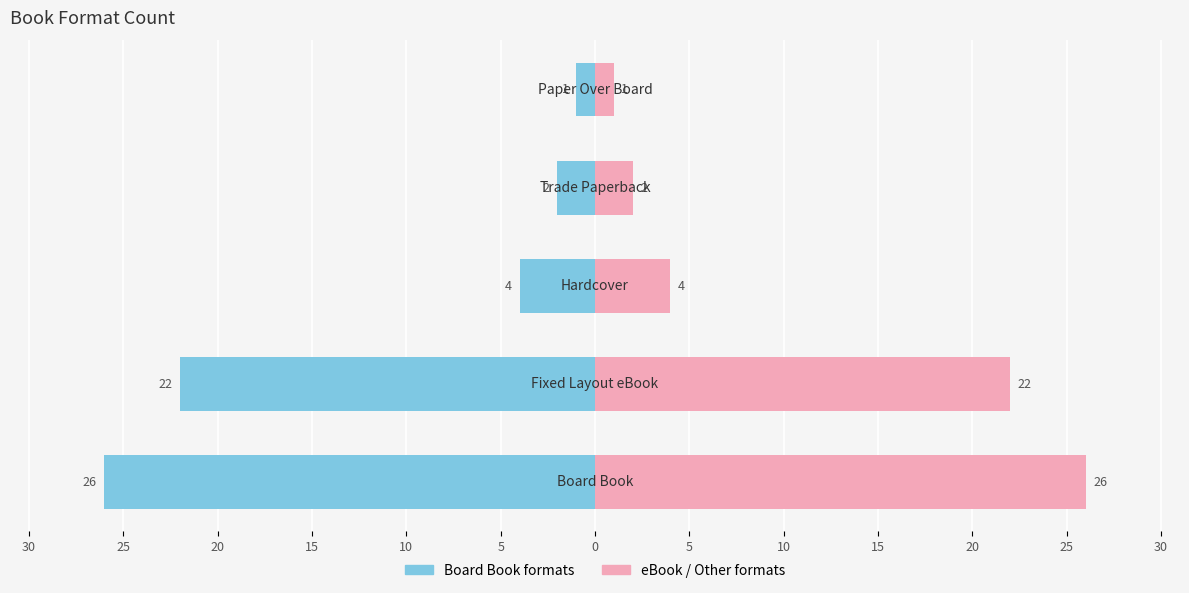

What is the value of the Board Book formats bar at the 4th from the left?

-2